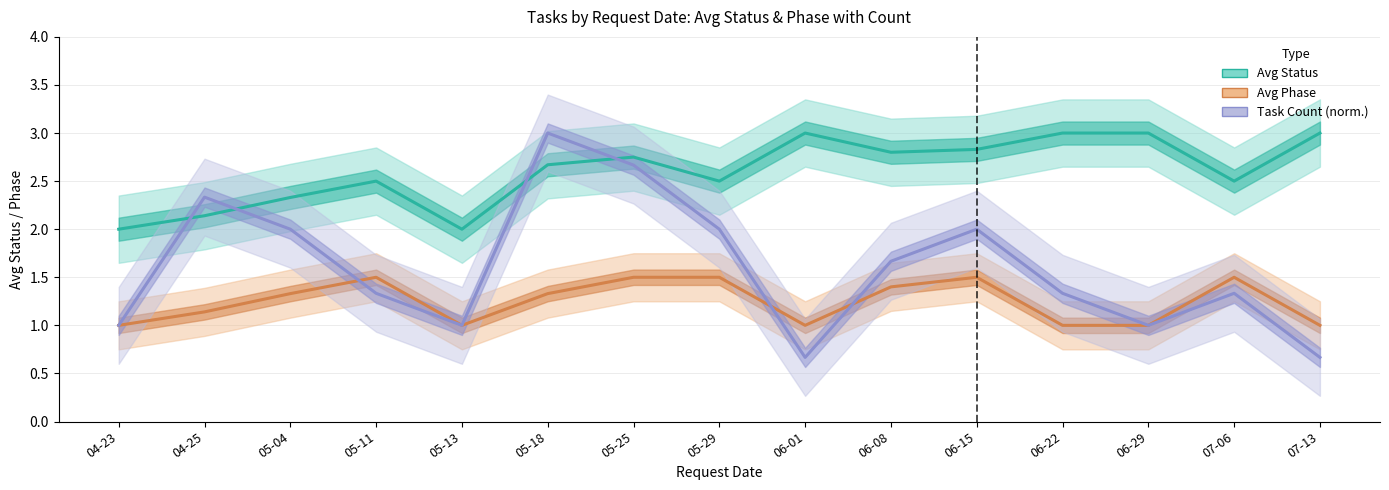

What is the difference between the maximum and minimum values in the Avg Status series?

1.0